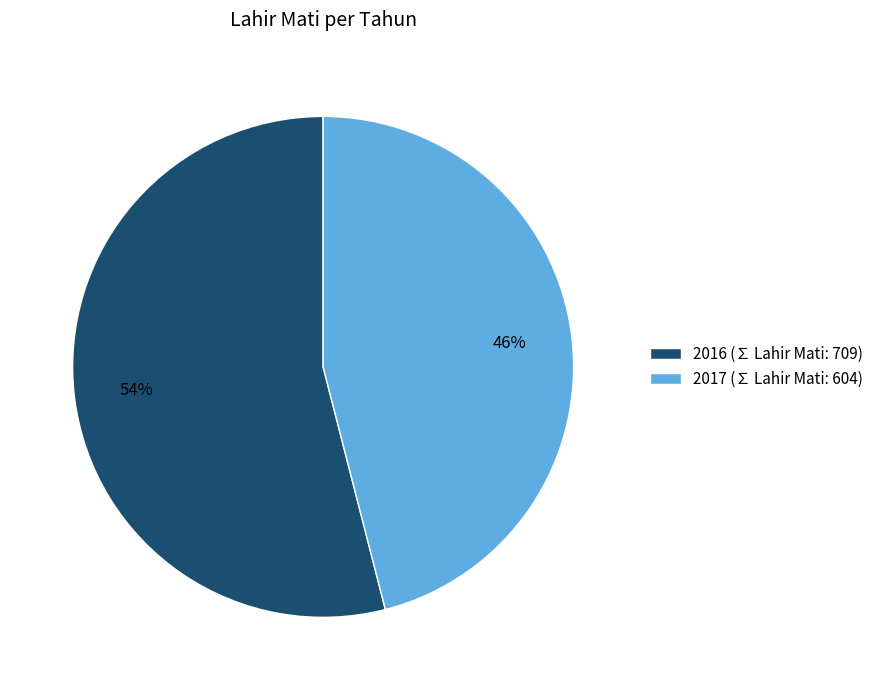

To the nearest percent, what is the difference between the largest and smallest slice percentages?

8%